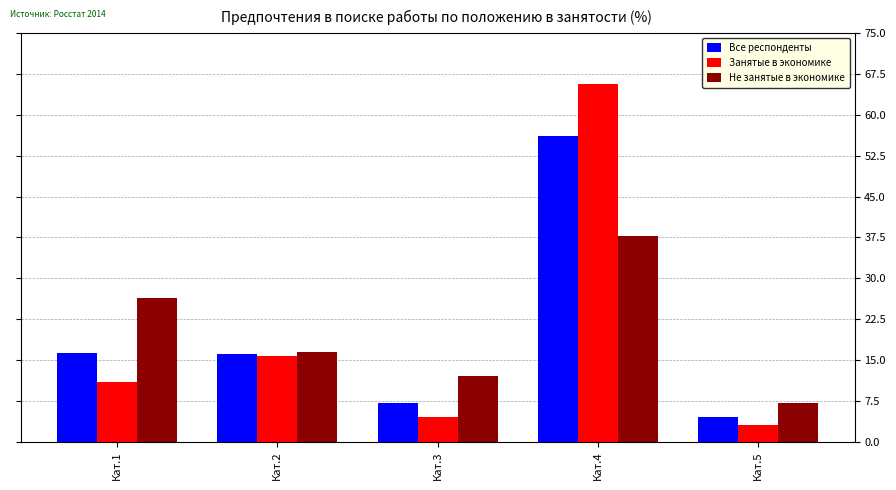

Is it true that Занятые в экономике equals 8.0 at Кат.3?

False